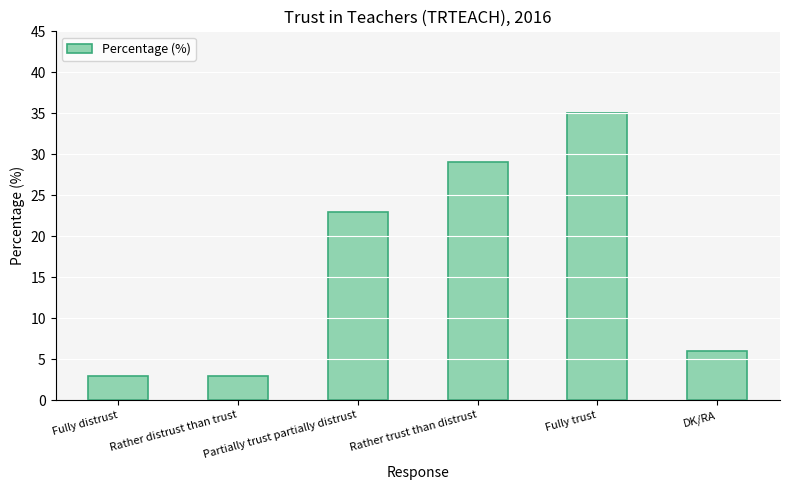

What is the maximum value shown in the chart?

35